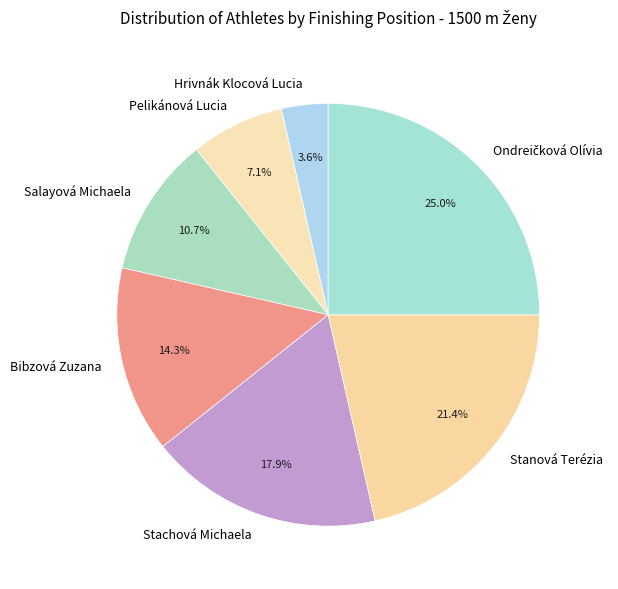

To the nearest percent, what portion does Pelikánová Lucia represent?

7%